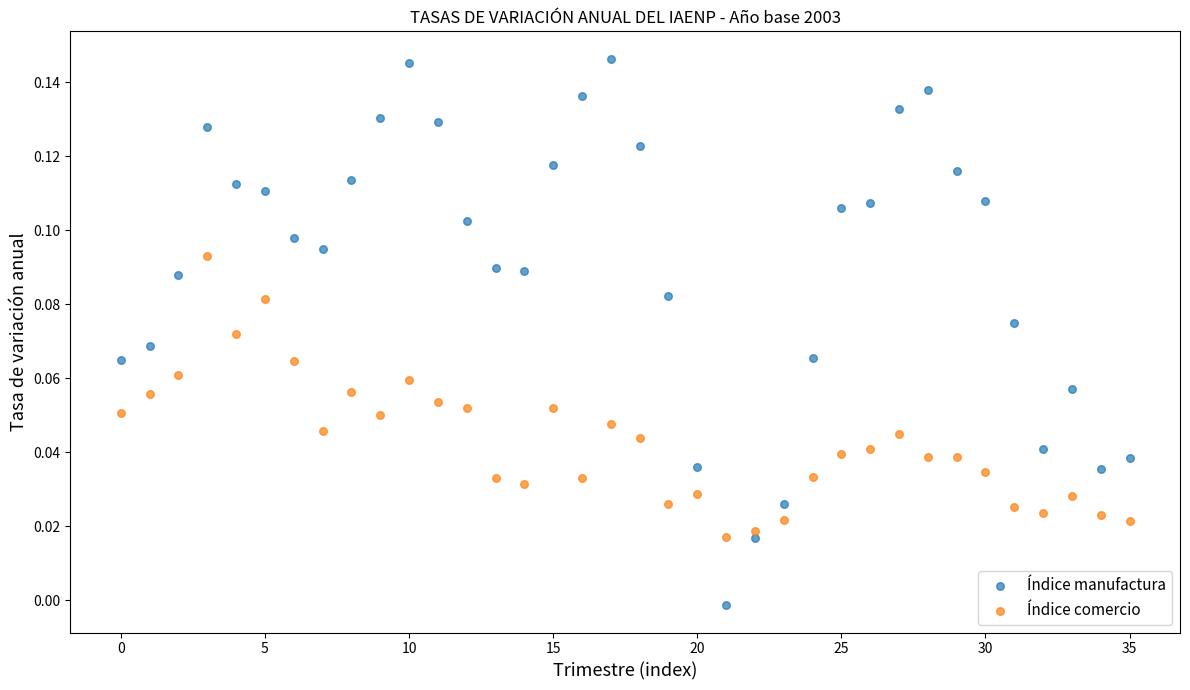

Which series contains the lowest Y value?

Índice manufactura